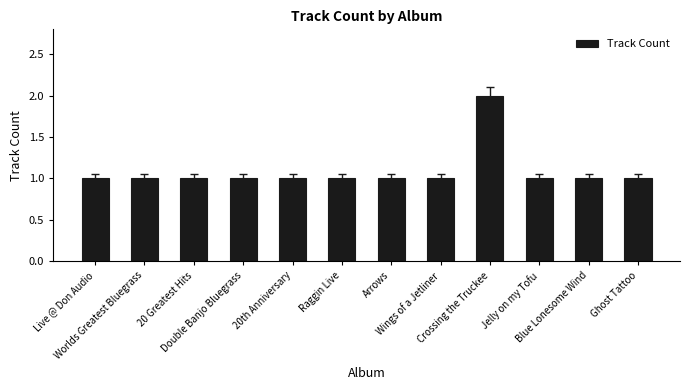

What is the smallest value displayed?

1